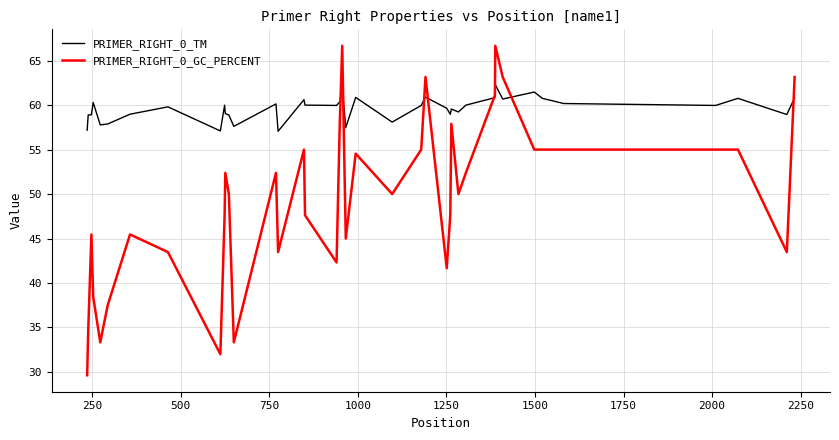

What are all the series names shown in the legend?

PRIMER_RIGHT_0_TM, PRIMER_RIGHT_0_GC_PERCENT